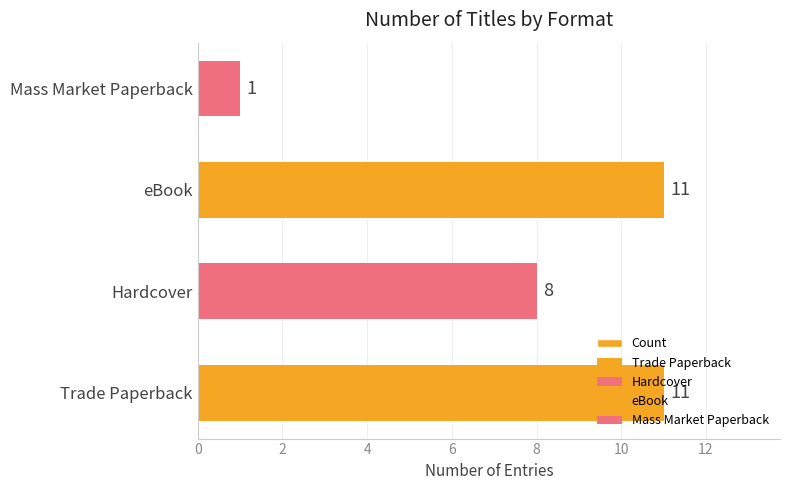

The chart shows a value of 8 at Hardcover. True or false?

True